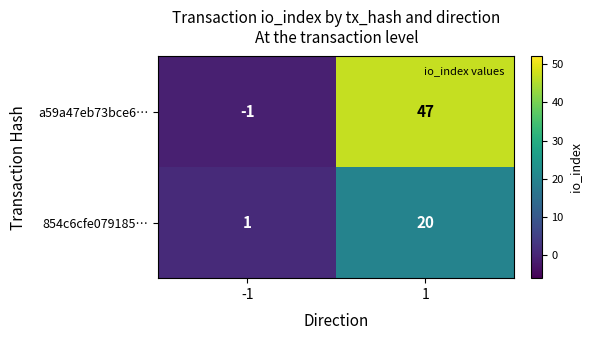

Reading left to right, list all the values displayed in this chart.

a59a47eb73bce6…: -1	47
854c6cfe079185…: 1	20